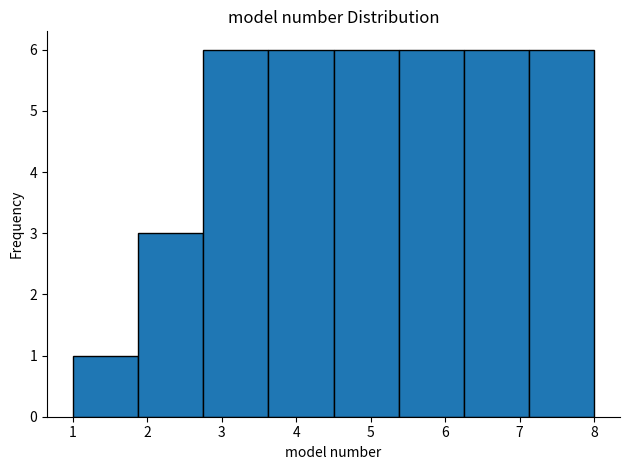

Reading left to right, transcribe this chart: for each bar, give the range it covers on the x-axis and its height. Neither the bar edges nor the heights are printed on the chart, so give them approximately, as read against the axes.

1.0 to 1.9: 1
1.9 to 2.8: 3
2.8 to 3.6: 6
3.6 to 4.5: 6
4.5 to 5.4: 6
5.4 to 6.3: 6
6.3 to 7.1: 6
7.1 to 8.0: 6